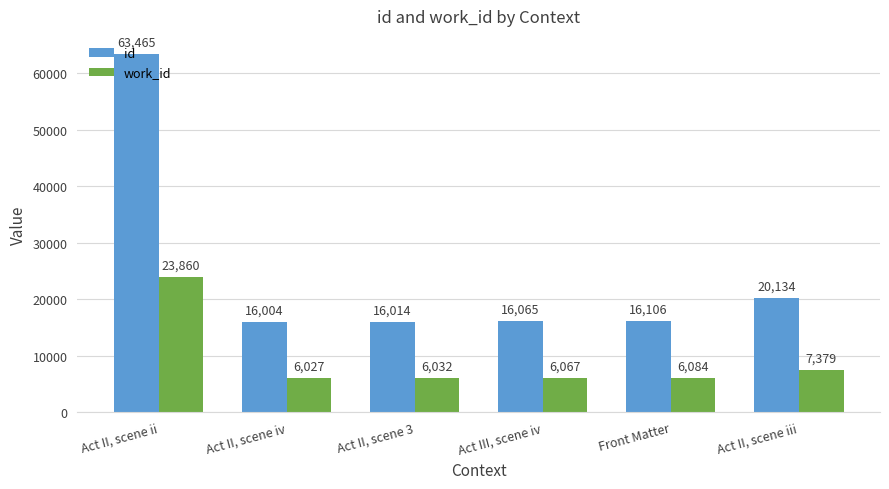

How many categories are shown in the chart?

6